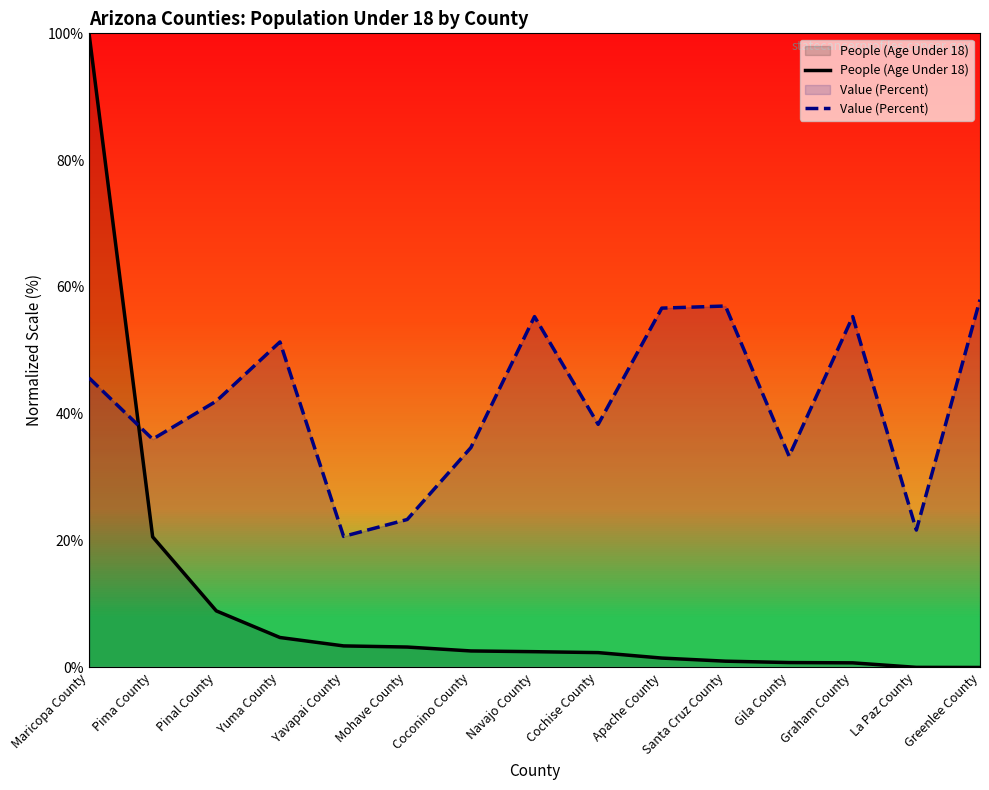

Which series changed the most between Yavapai County and Cochise County?

Value (Percent)